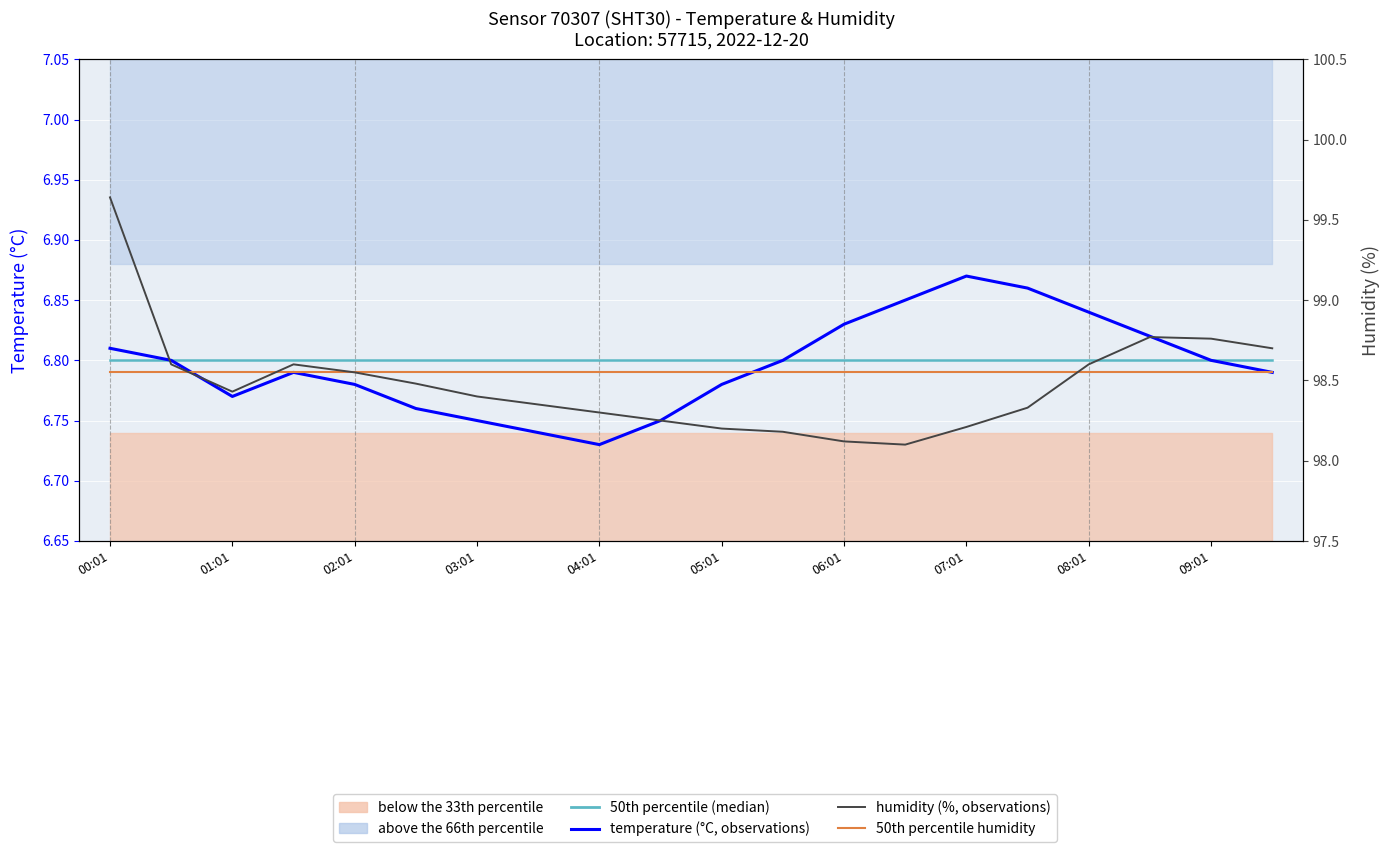

Is it true that temperature (°C, observations) equals 1.7 at 07:01?

False